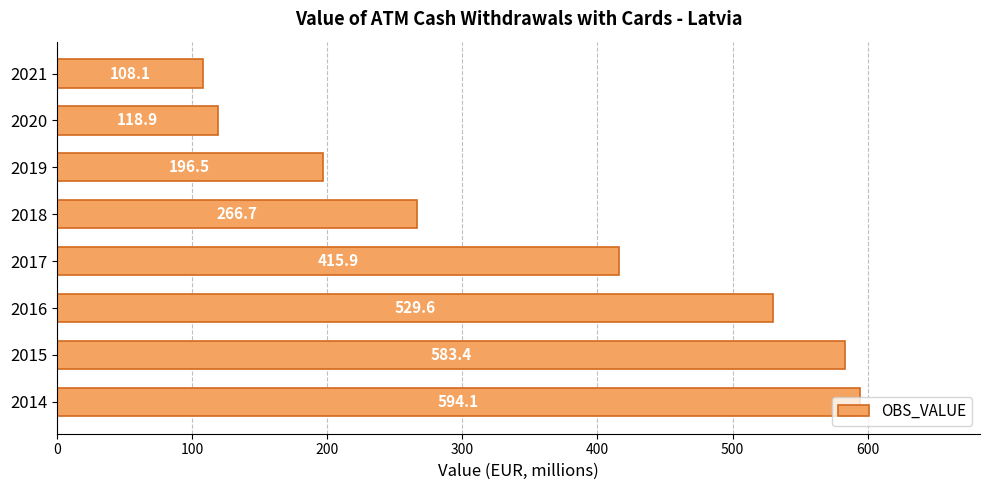

Are the bars grouped side by side (vs. stacked)?

No